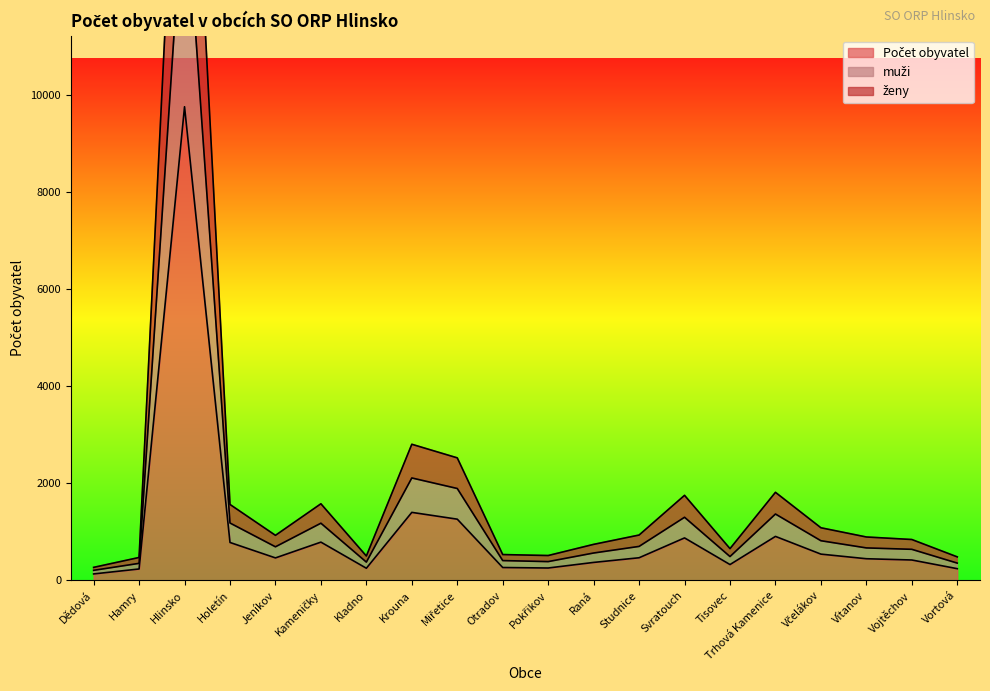

How many lines are shown in the chart?

3